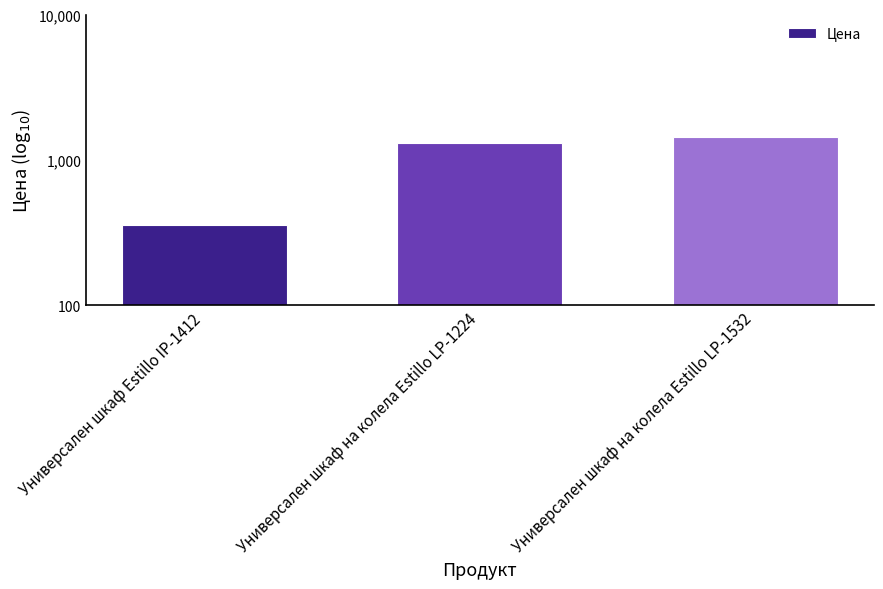

Which label corresponds to the smallest value in the chart?

Универсален шкаф Estillo IP-1412